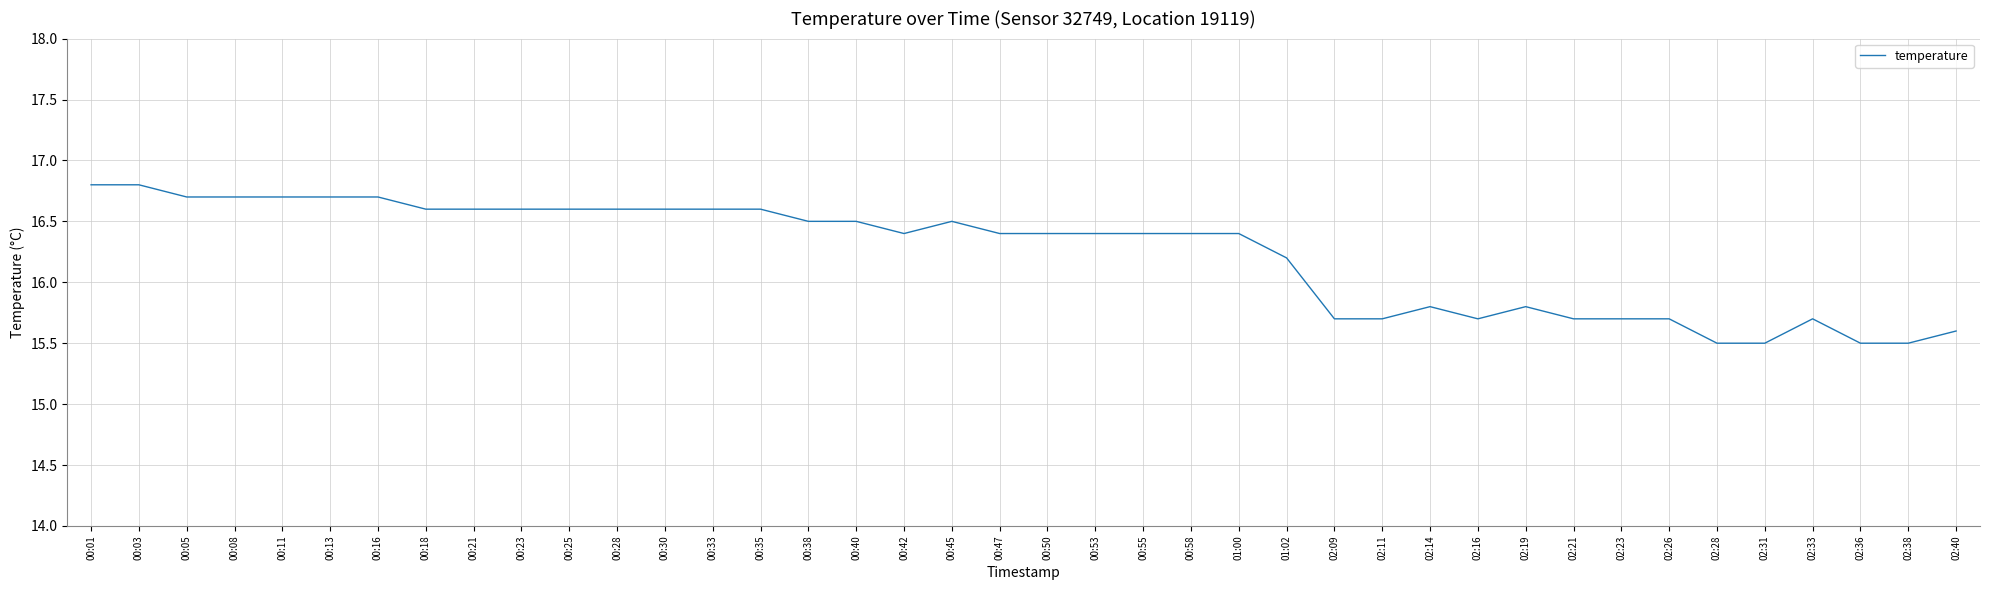

Reading left to right, what are all the values shown in this chart?

16.8	16.8	16.7	16.7	16.7	16.7	16.7	16.6	16.6	16.6	16.6	16.6	16.6	16.6	16.6	16.5	16.5	16.4	16.5	16.4	16.4	16.4	16.4	16.4	16.4	16.2	15.7	15.7	15.8	15.7	15.8	15.7	15.7	15.7	15.5	15.5	15.7	15.5	15.5	15.6